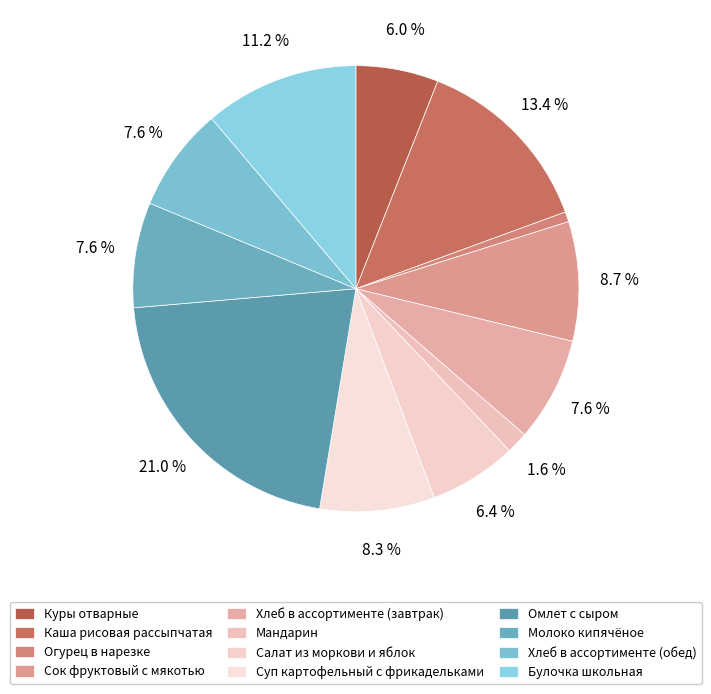

To the nearest percent, what percentage of the pie is Омлет с сыром?

21%